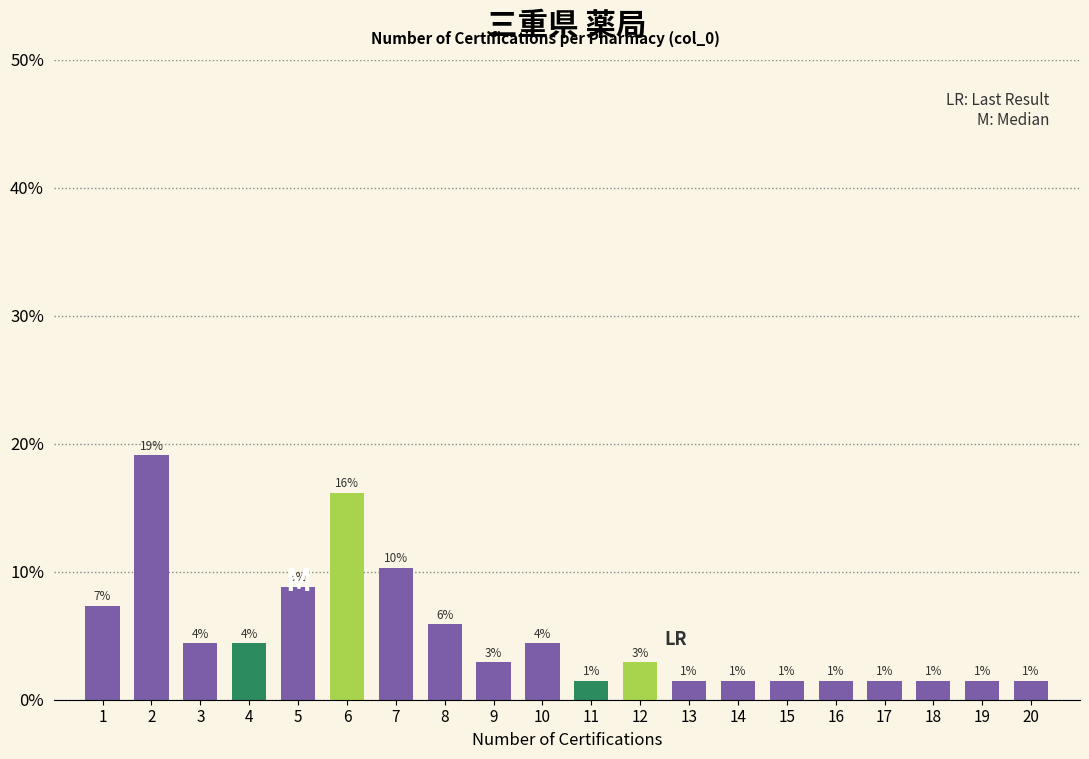

Does the chart contain any negative values?

No